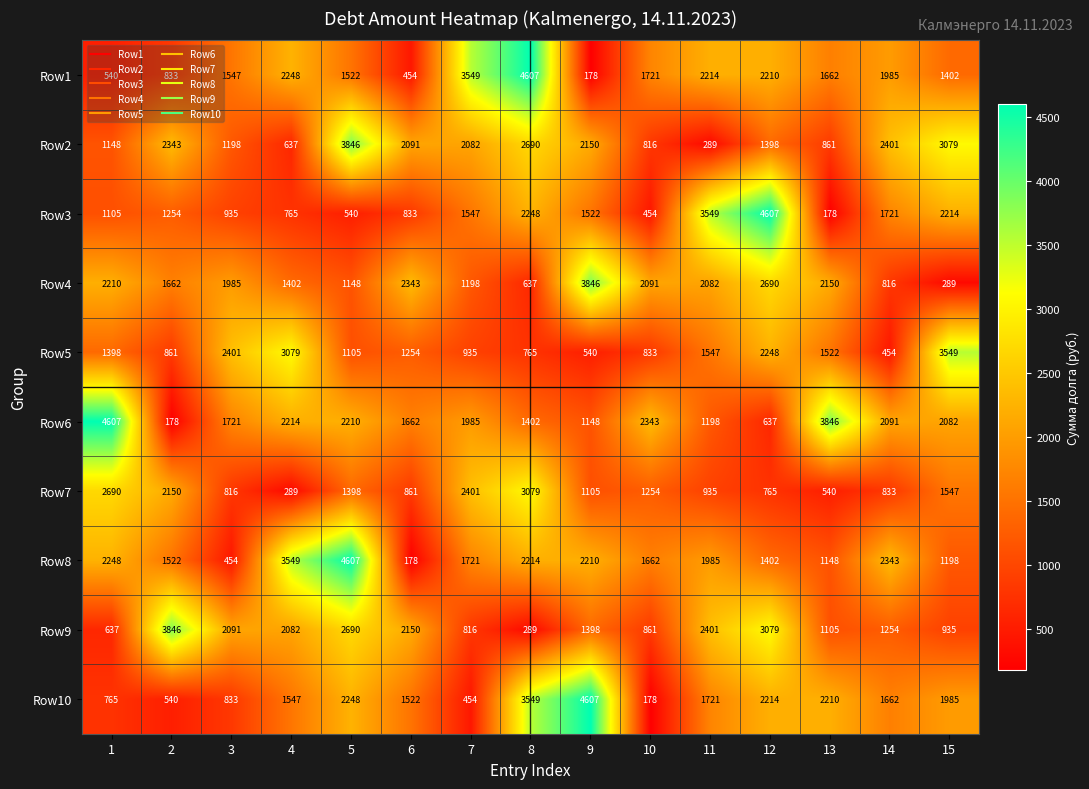

List the labels in order of Row4 value, smallest first.

15, 8, 14, 5, 7, 4, 2, 3, 11, 10, 13, 1, 6, 12, 9